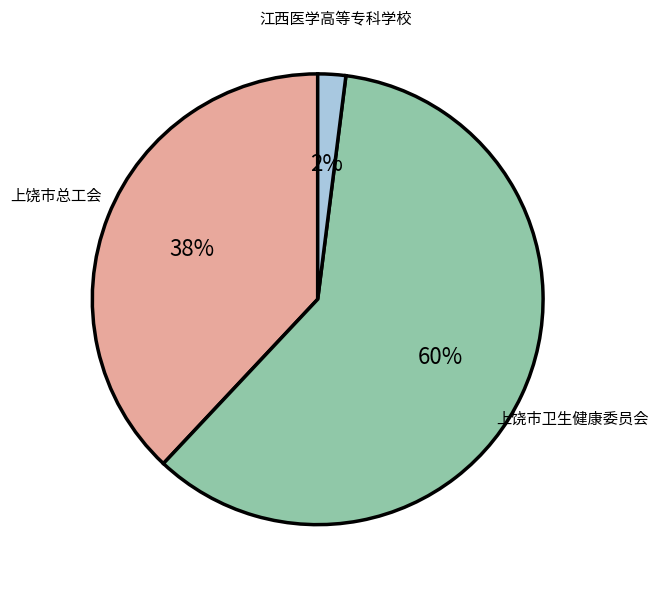

Rank the categories by value from highest to lowest.

上饶市卫生健康委员会, 上饶市总工会, 江西医学高等专科学校